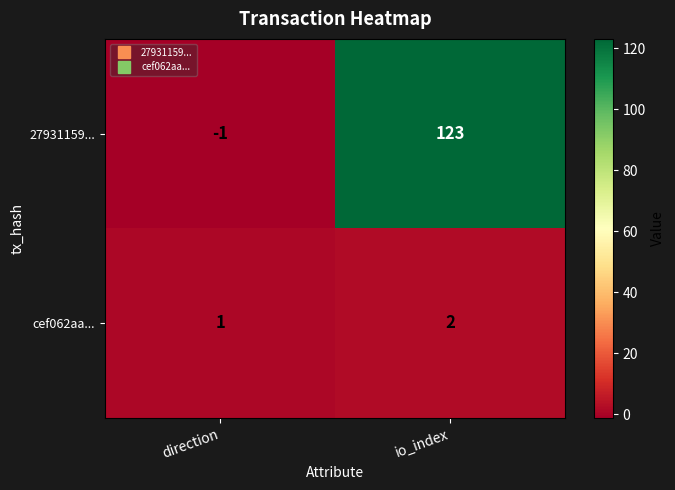

At how many categories does at least one series exceed 95?

1